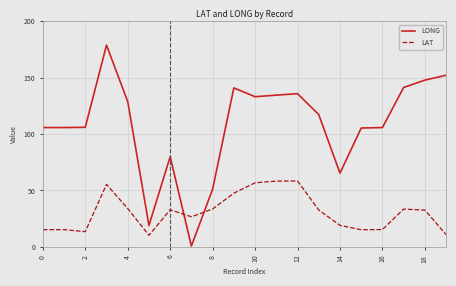

How many intersections are there between LONG and LAT?

2